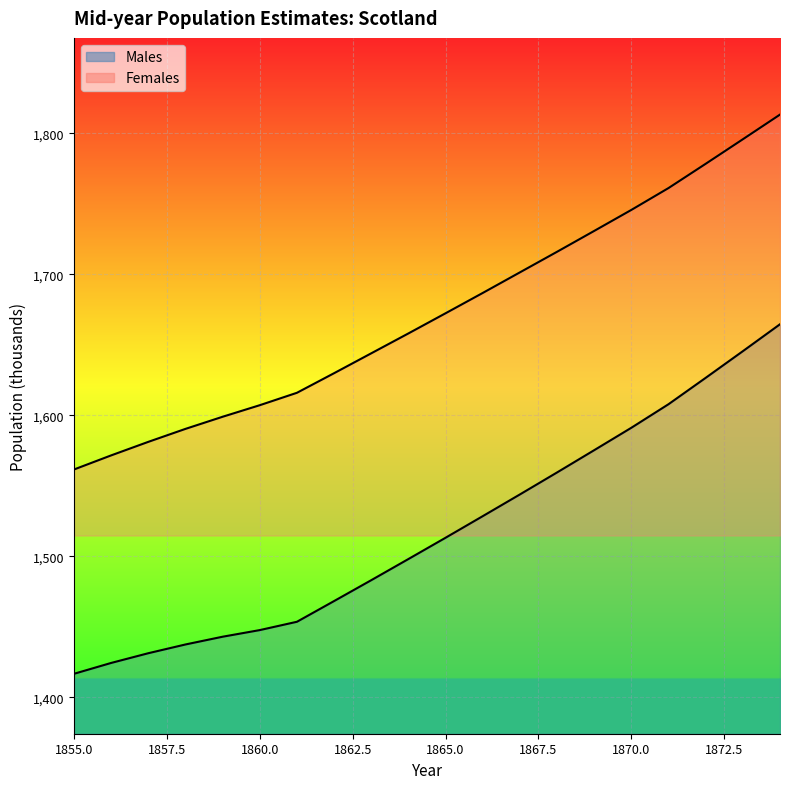

The value of Females at 1862 is 936.3. True or false?

False